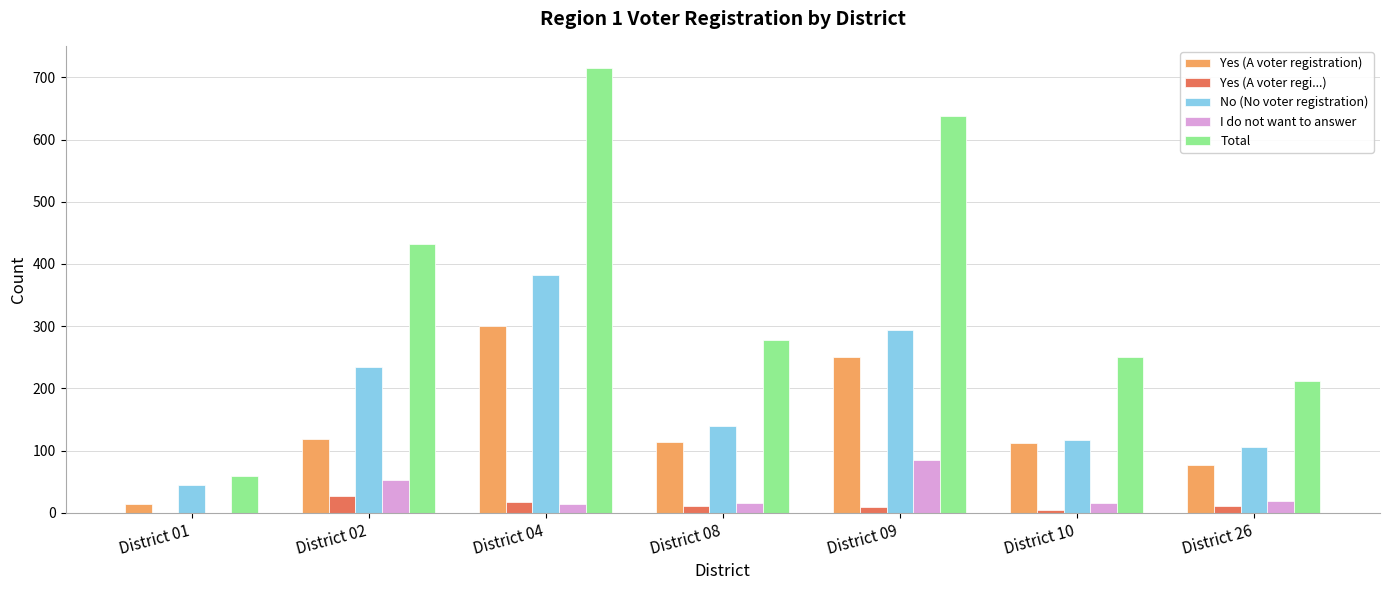

At which category is the sum across all series the highest?

District 04